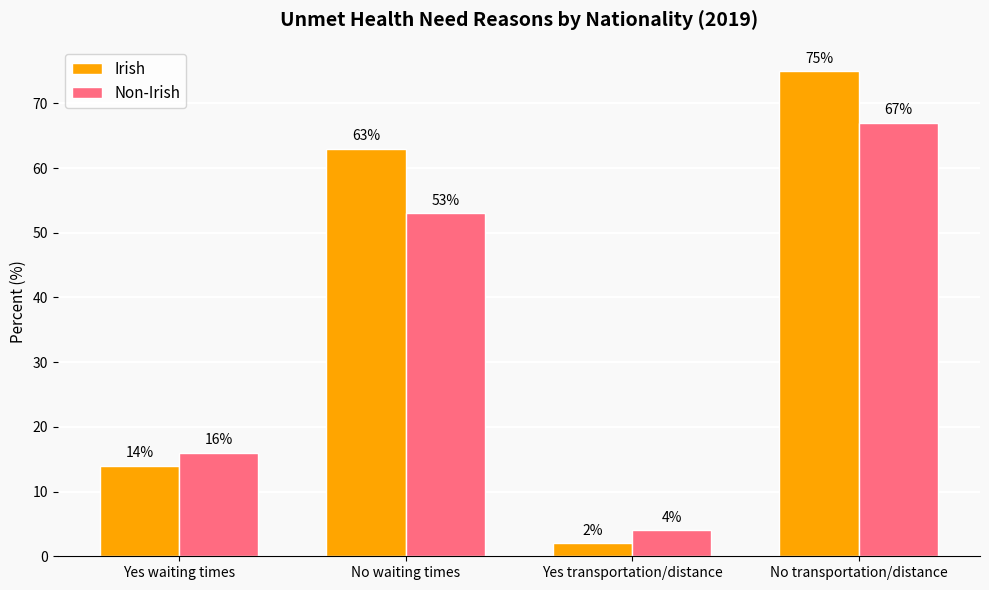

What is the value of the Irish bar at the 3rd from the left?

2